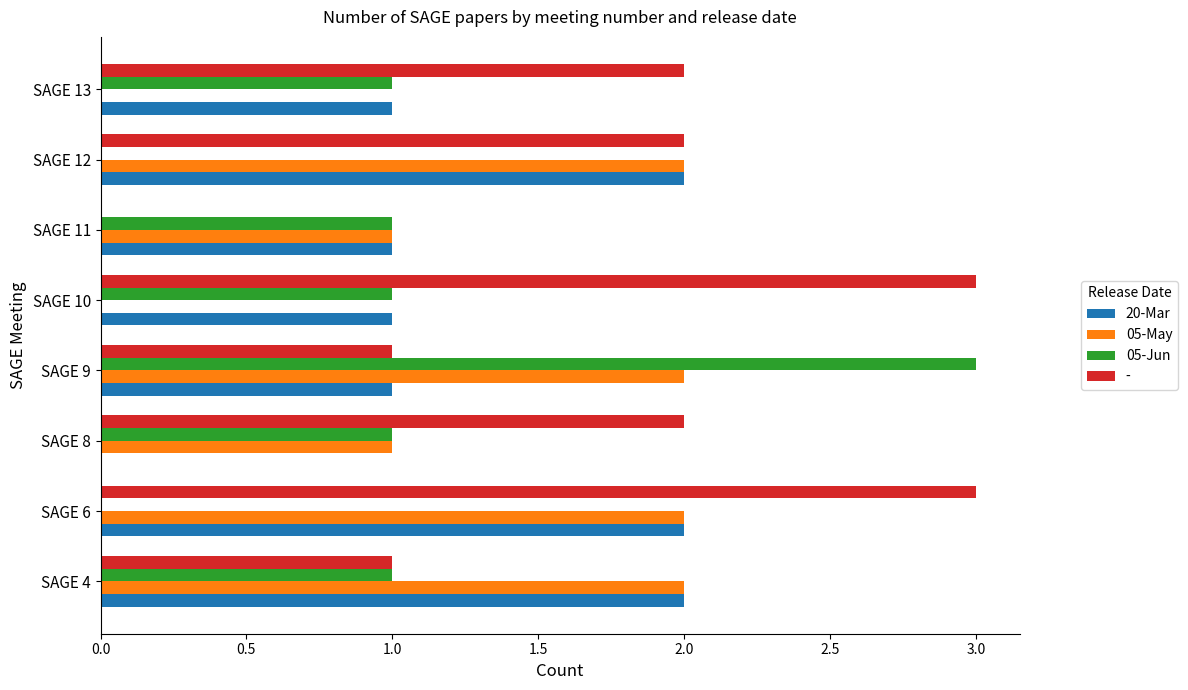

What is the sum of all 20-Mar values?

10